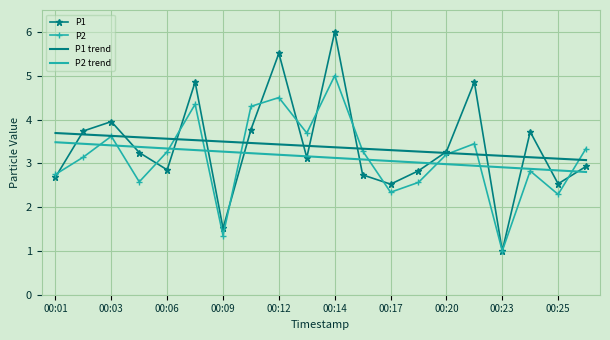

How many series are shown in this chart?

4